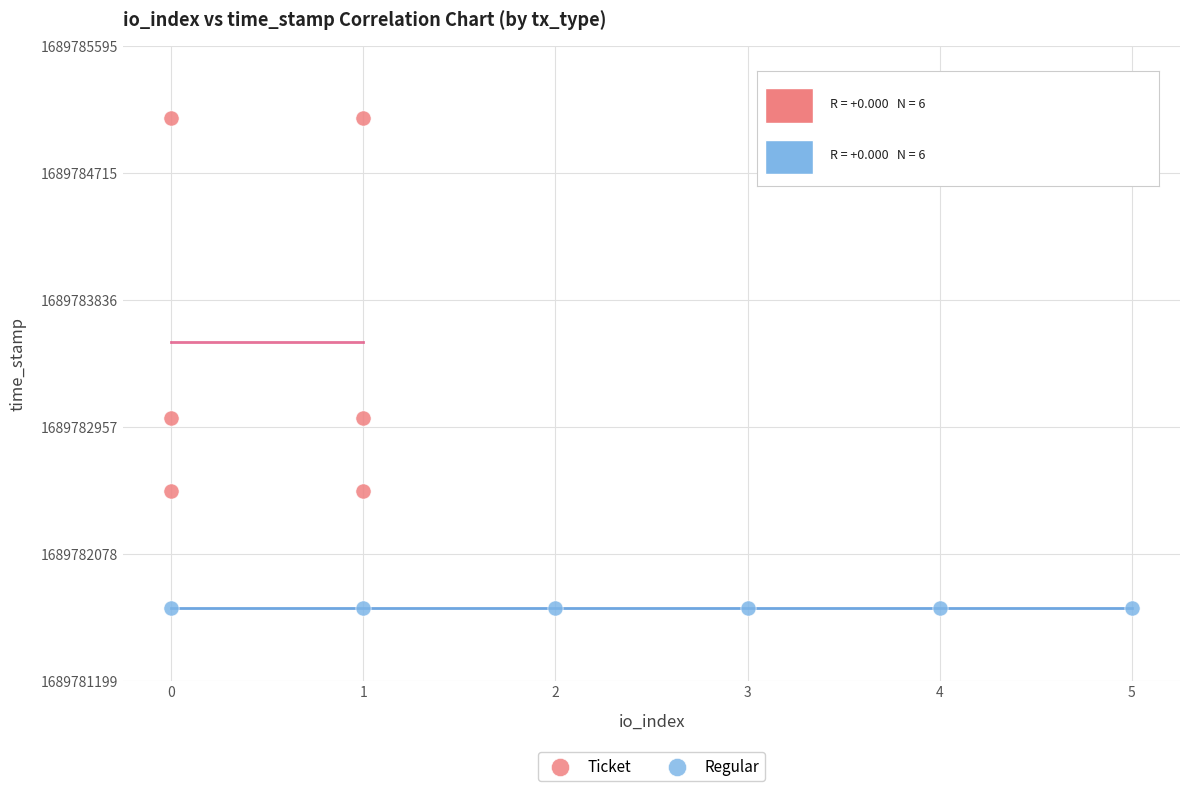

What are all the series names shown in the legend?

Ticket, Regular